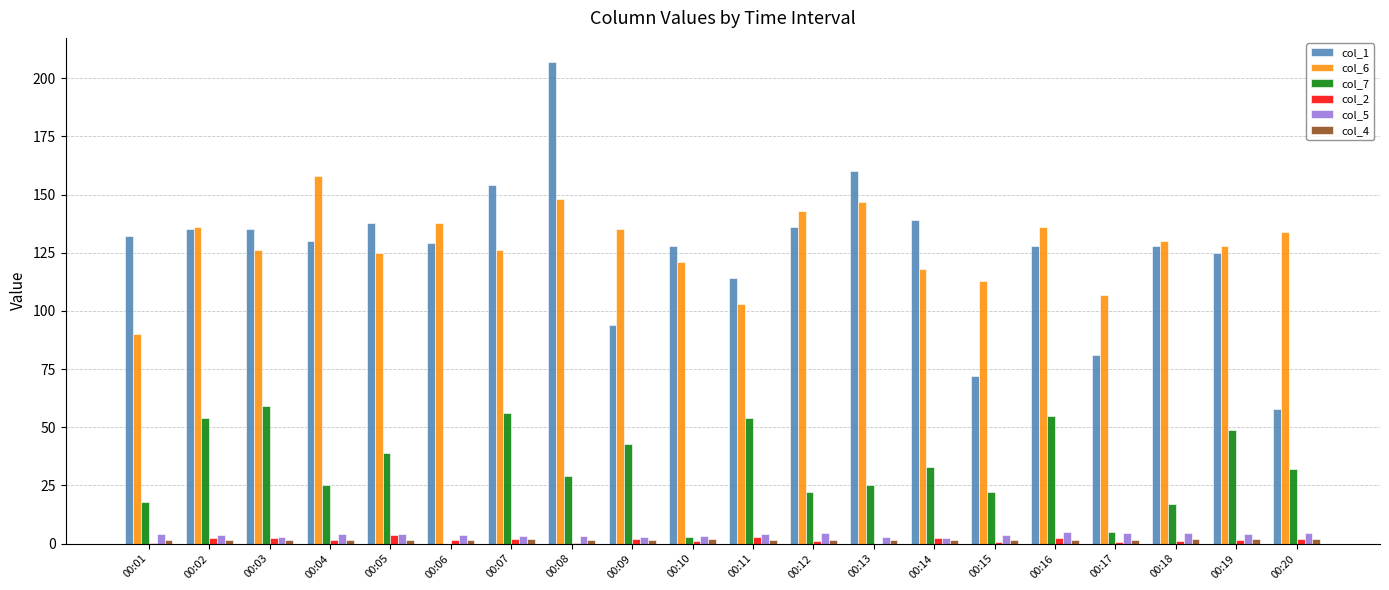

What is the difference between the col_2 values at 00:11 and 00:03?

0.3